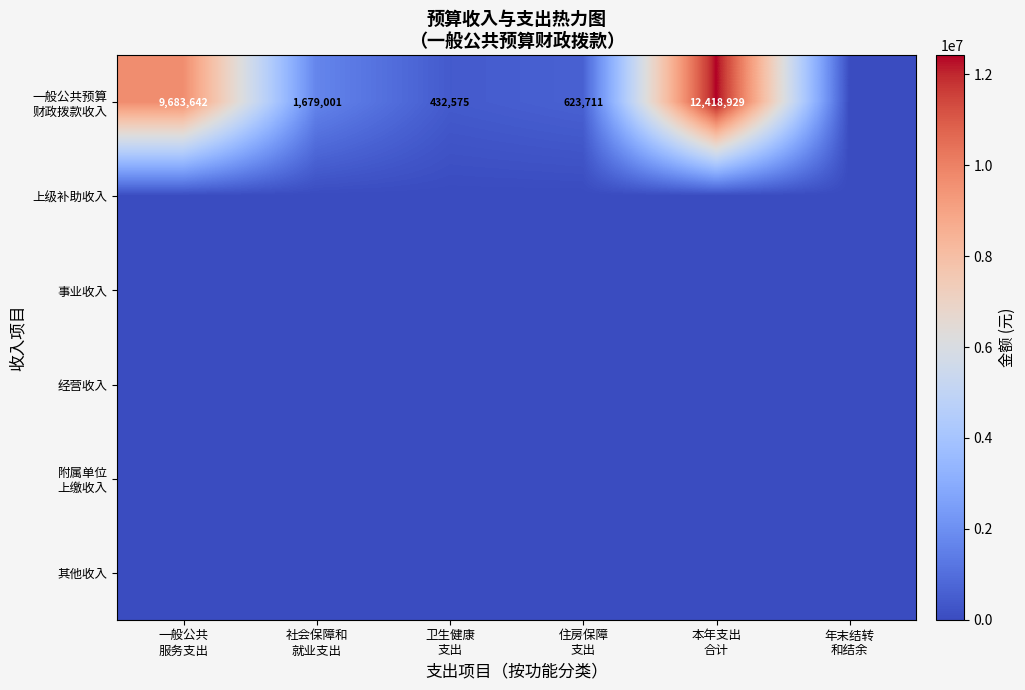

Which category has the lowest value in the 附属单位 上缴收入 series?

一般公共 服务支出